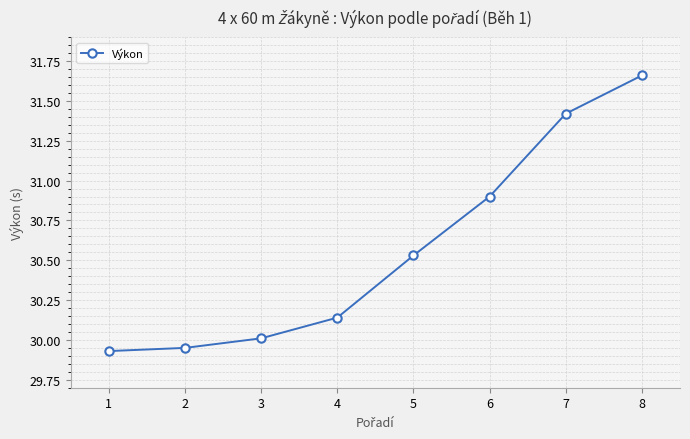

The value at 6 is 30.9. True or false?

True